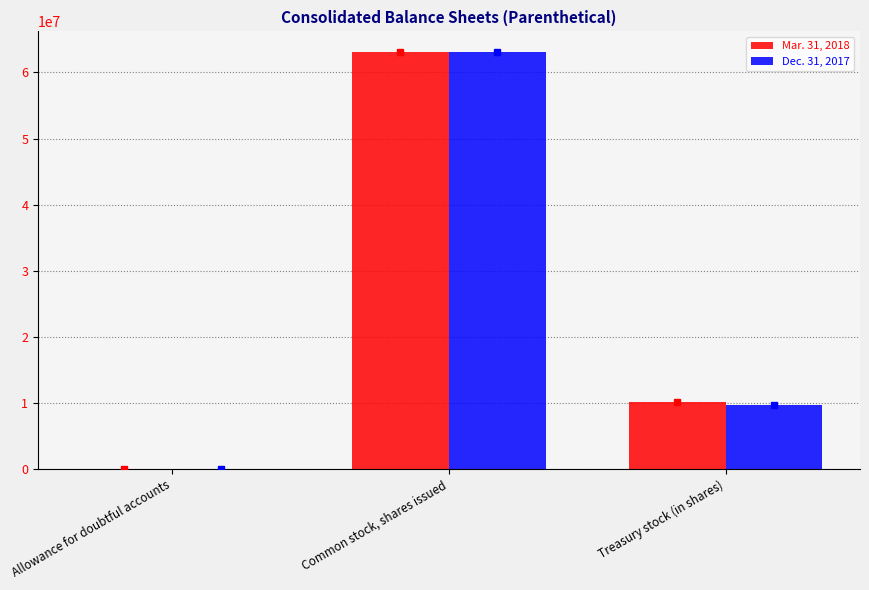

Count the number of categories in the chart.

3